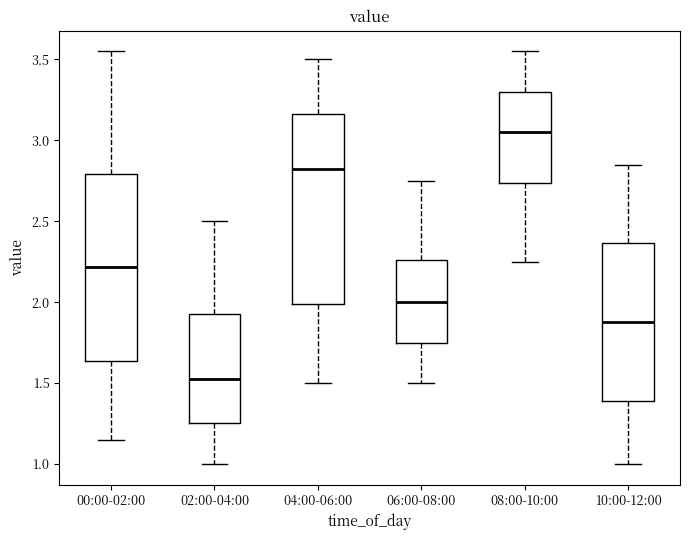

Where is the upper edge of the box for 10:00-12:00 on the y-axis? The values are not printed on the chart, so give them approximately, as read against the axis.

2.35